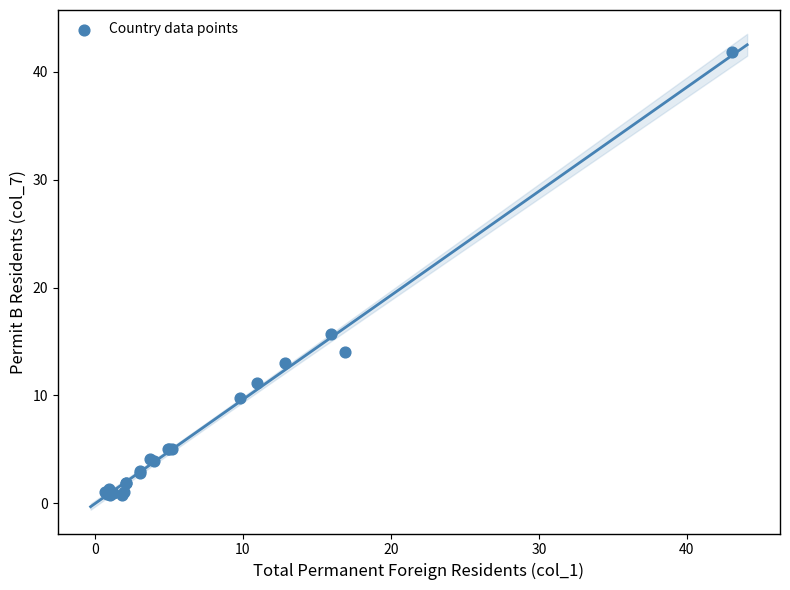

What Y value in the scatter plot is closest to 21?

15.7